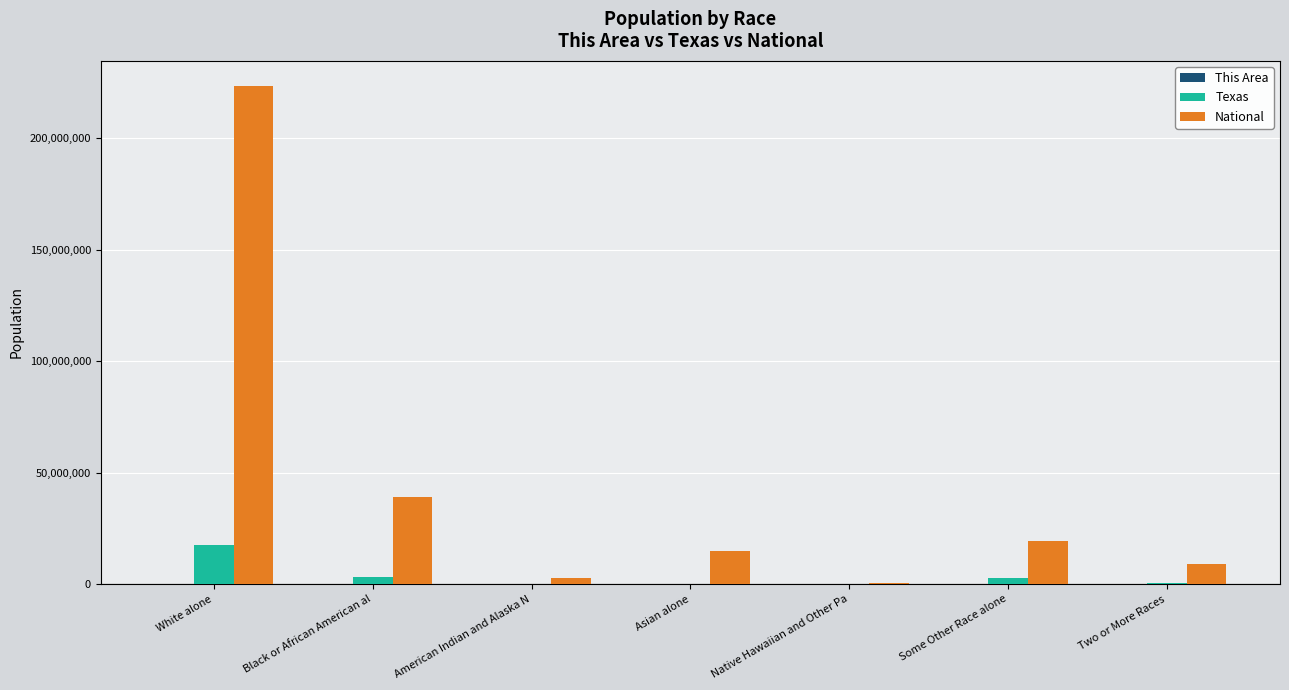

The value of National at Two or More Races is 9009073. True or false?

True